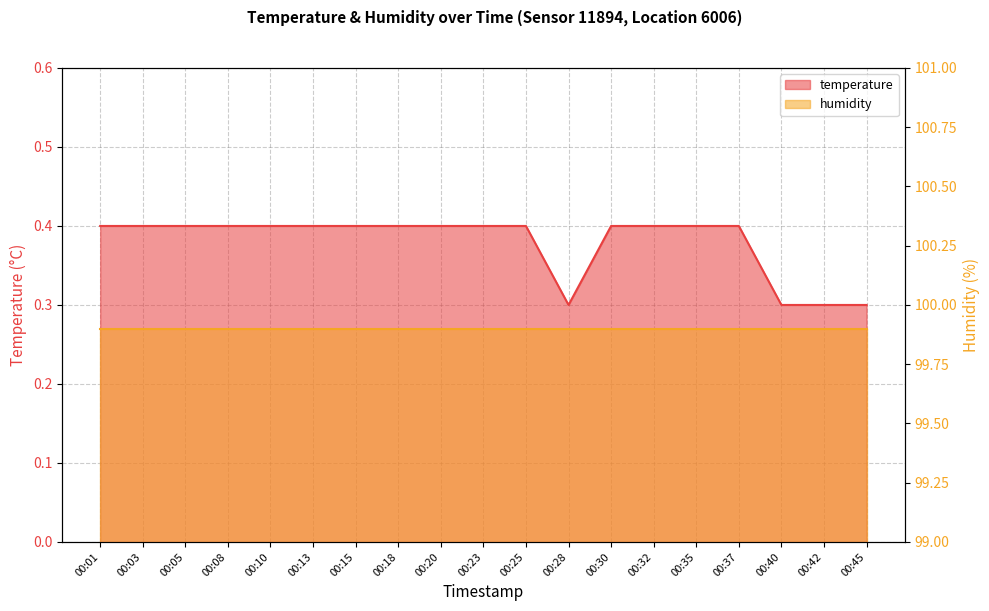

What is the difference between the second highest and second lowest values?

0.1